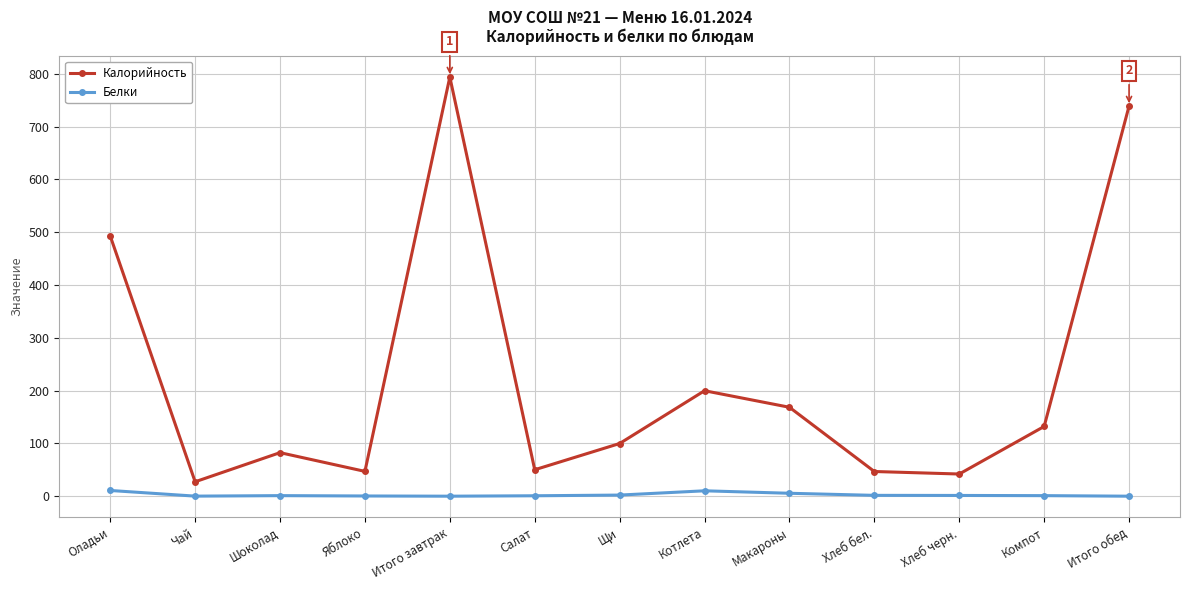

Is this an area chart (filled region under the line)?

No